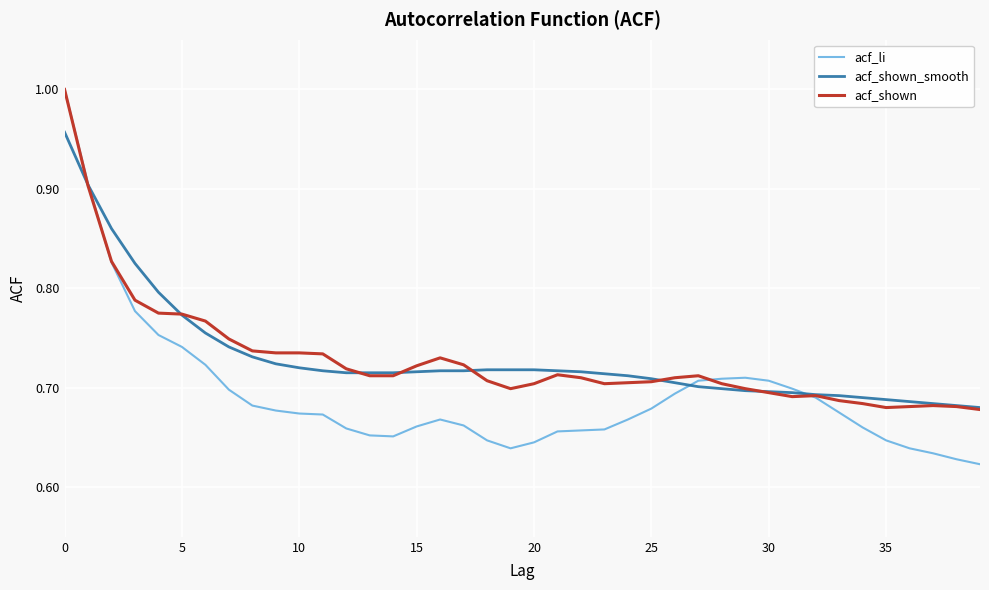

Which series has the largest range (max minus min)?

acf_li